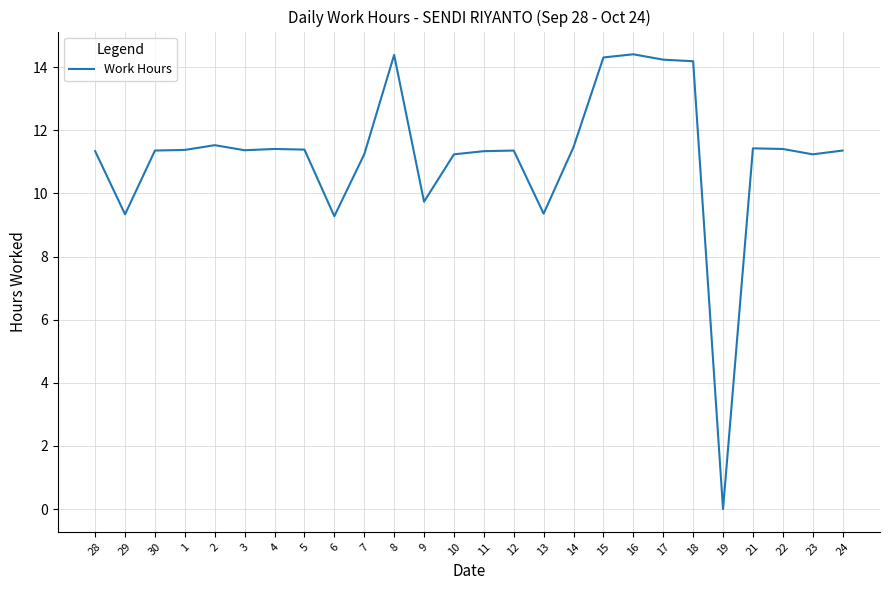

The chart shows a value of 20.1 at 30. True or false?

False